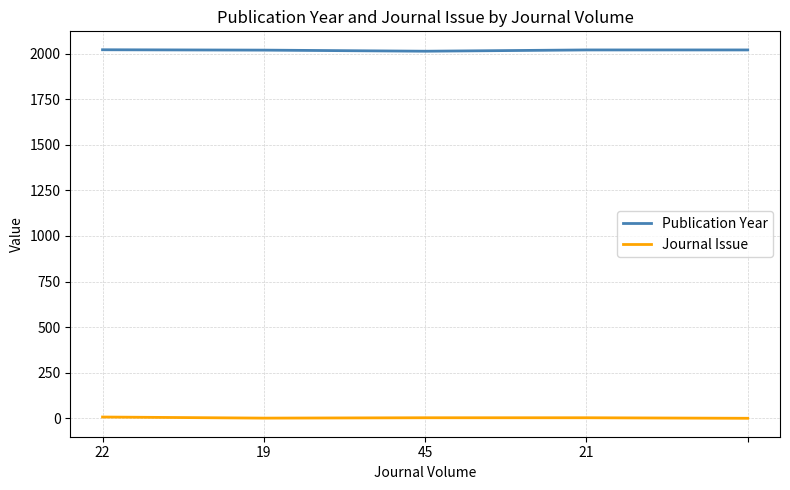

True or false: Publication Year and Journal Issue intersect in this chart.

False